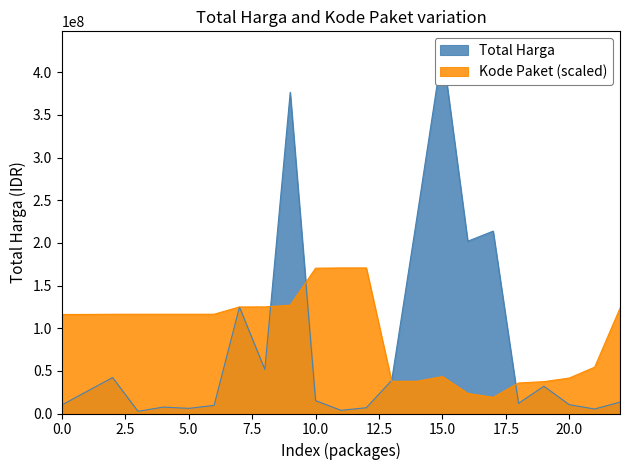

The value of Kode Paket (scaled) at 15.0 is 70922593.3. True or false?

False